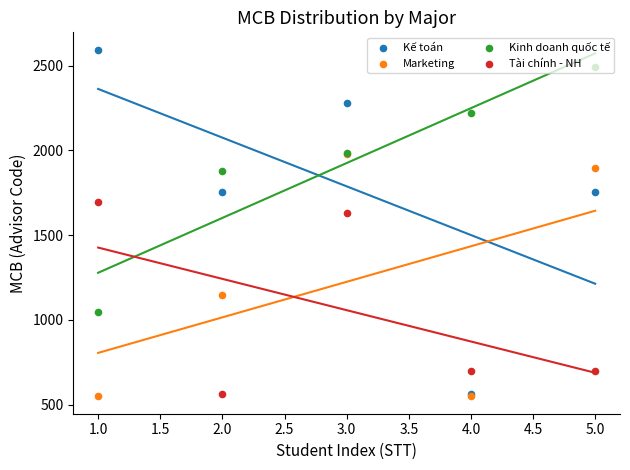

At how many categories does at least one series exceed 1577?

5